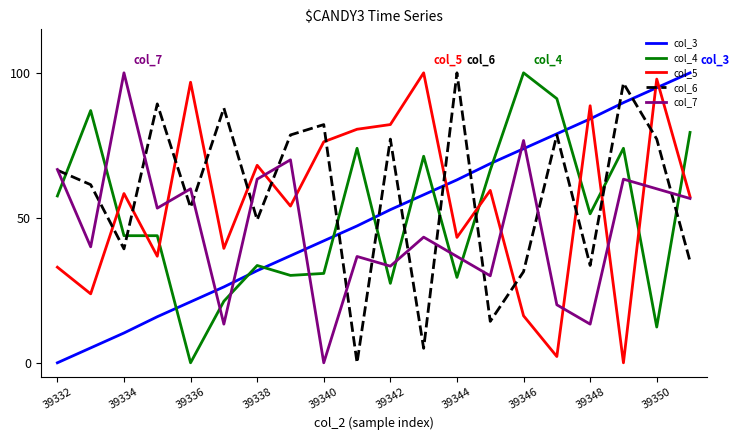

How many values in the col_6 series are below 66?

10